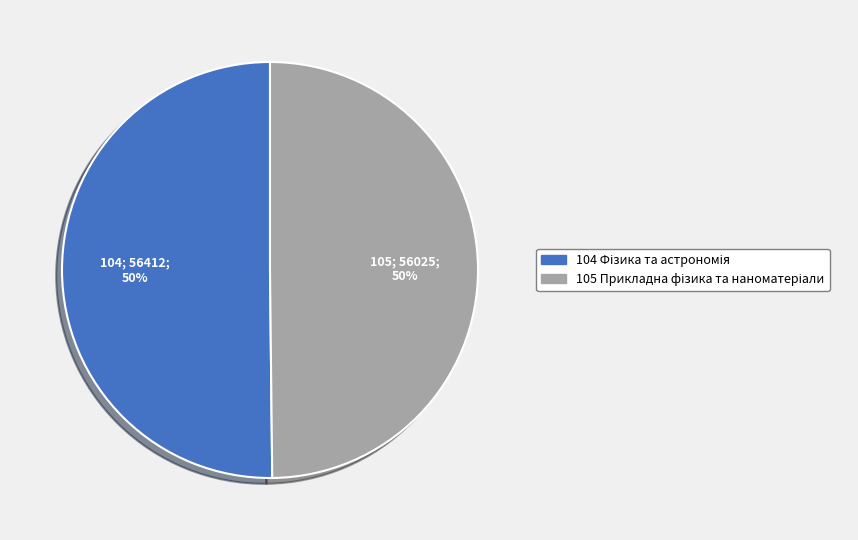

To the nearest percent, what is the average slice percentage?

50%